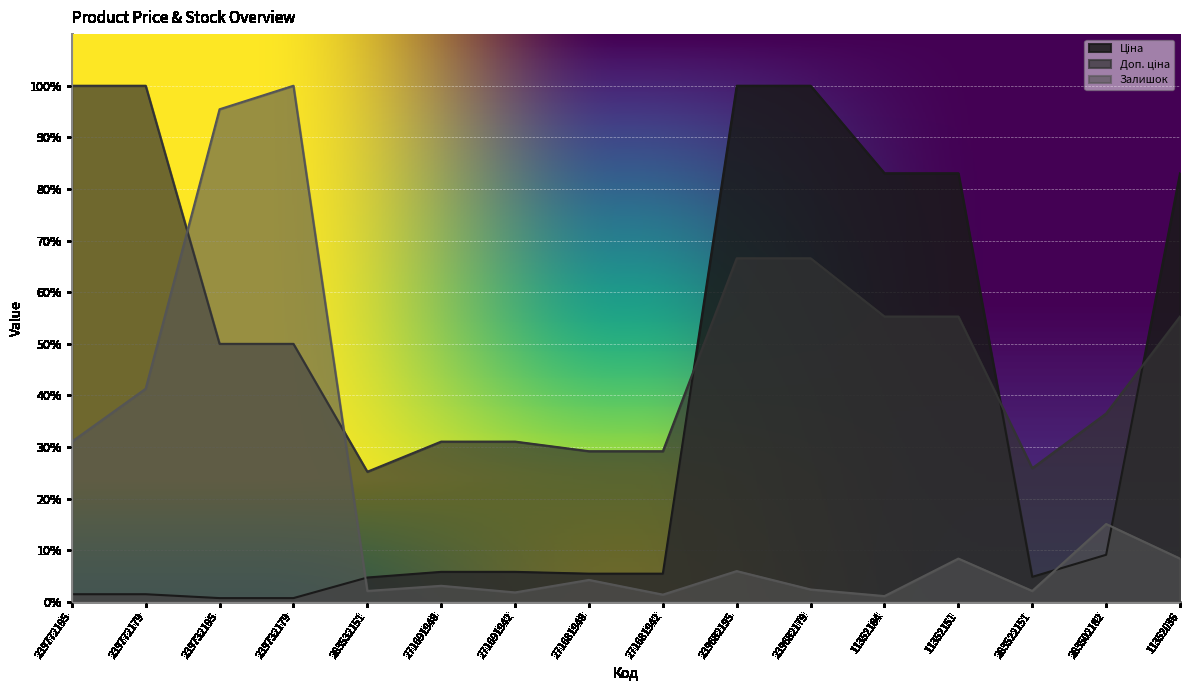

True or false: Ціна has a value of 1.2 at 239732195.

False